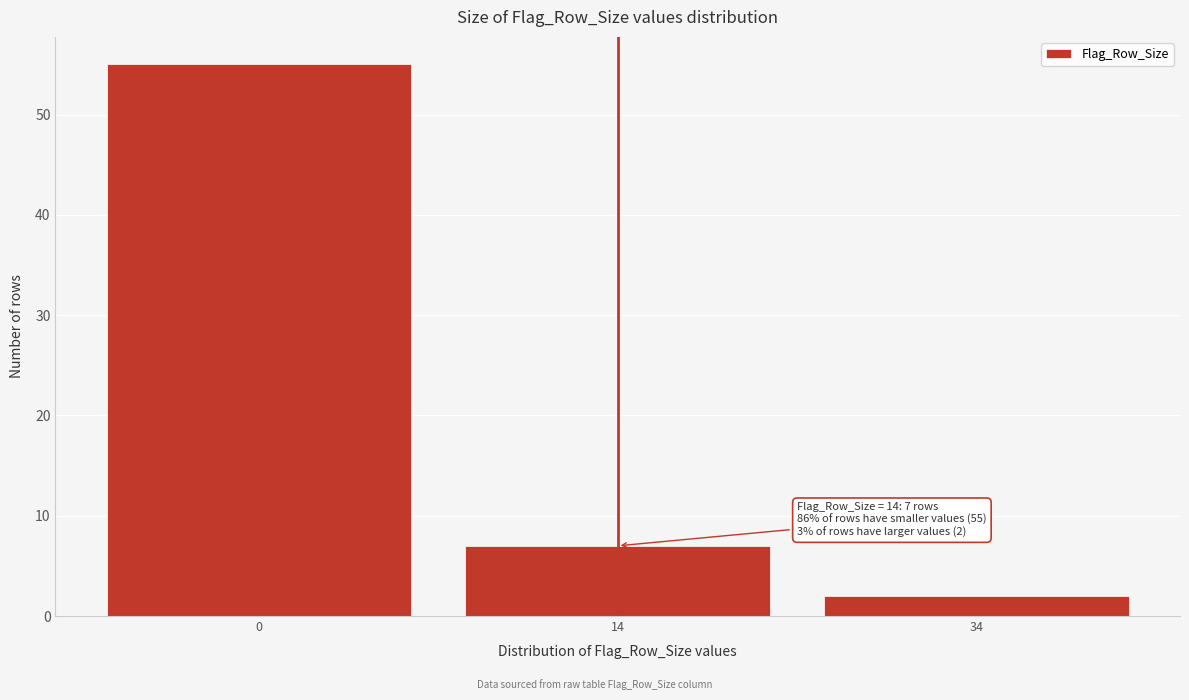

Reading left to right, what are all the values shown in this chart?

0=55	14=7	34=2